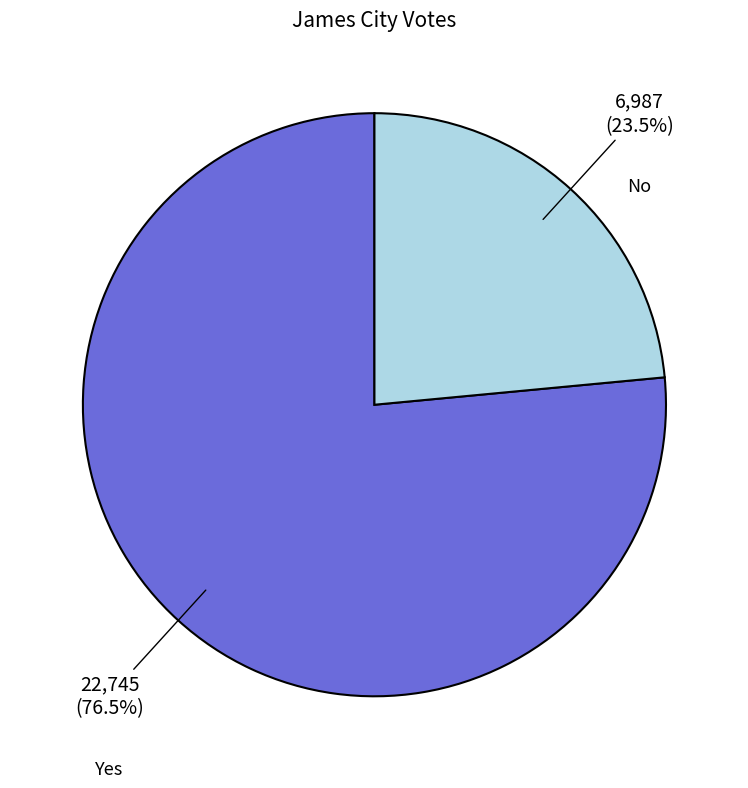

To the nearest percent, what is the difference between the largest and smallest slice percentages?

53%